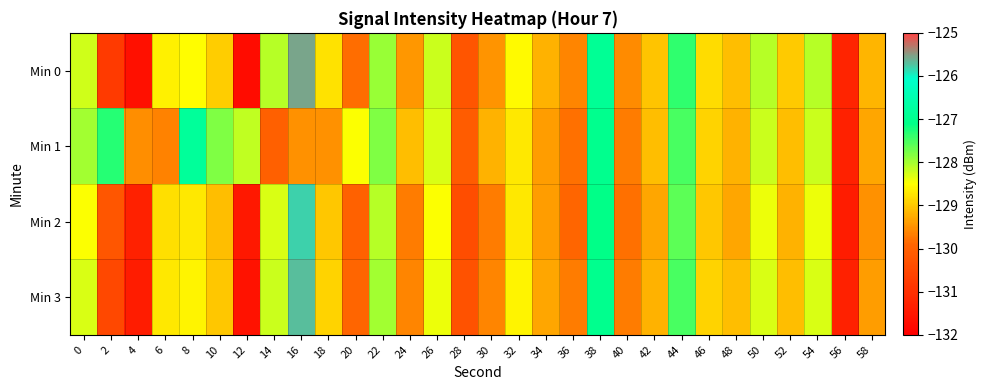

At 54, list the series in order from largest to smallest.

Min 0, Min 1, Min 3, Min 2